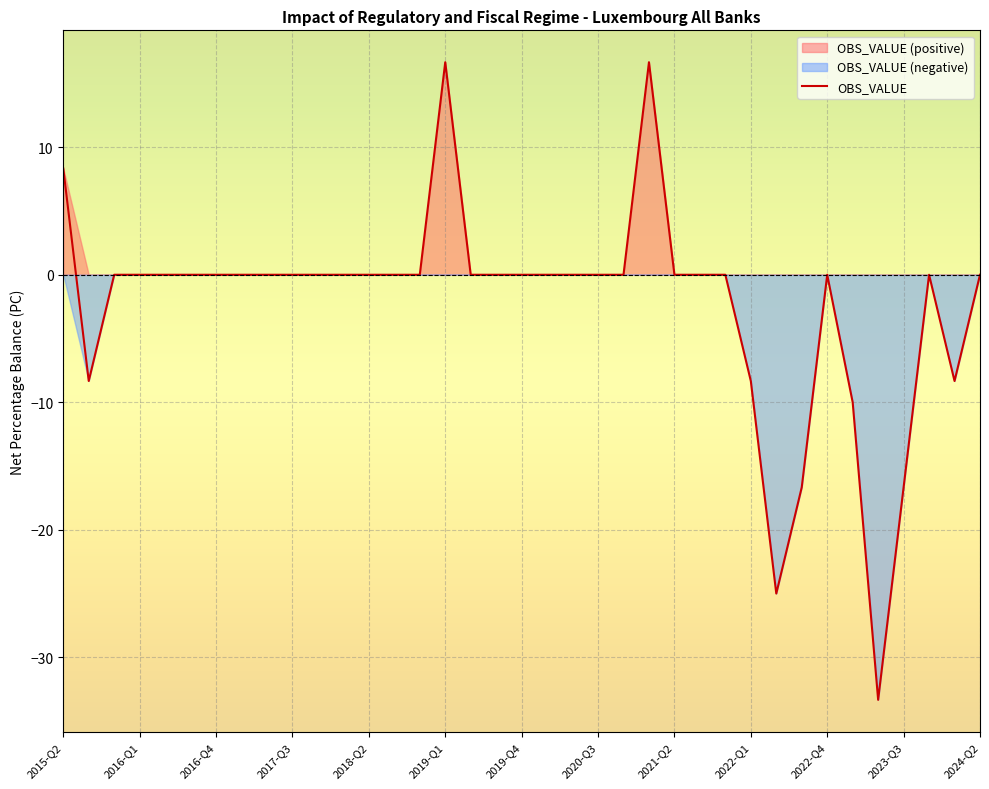

How many values are below 0?

8